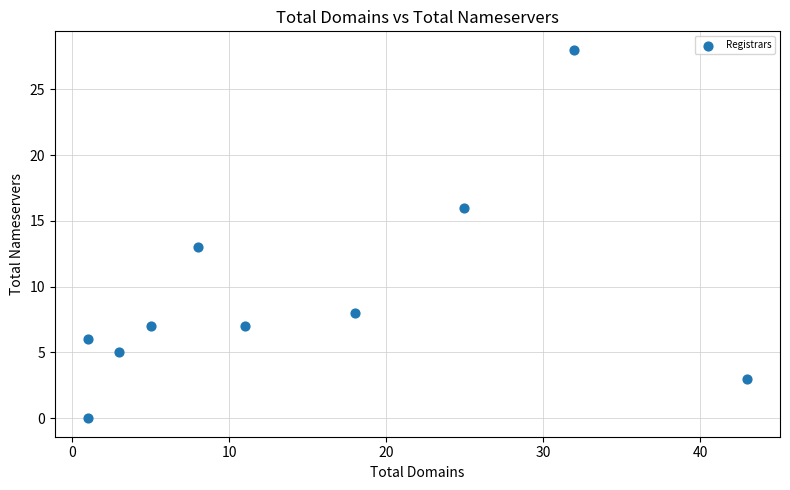

What is the average X value?

15